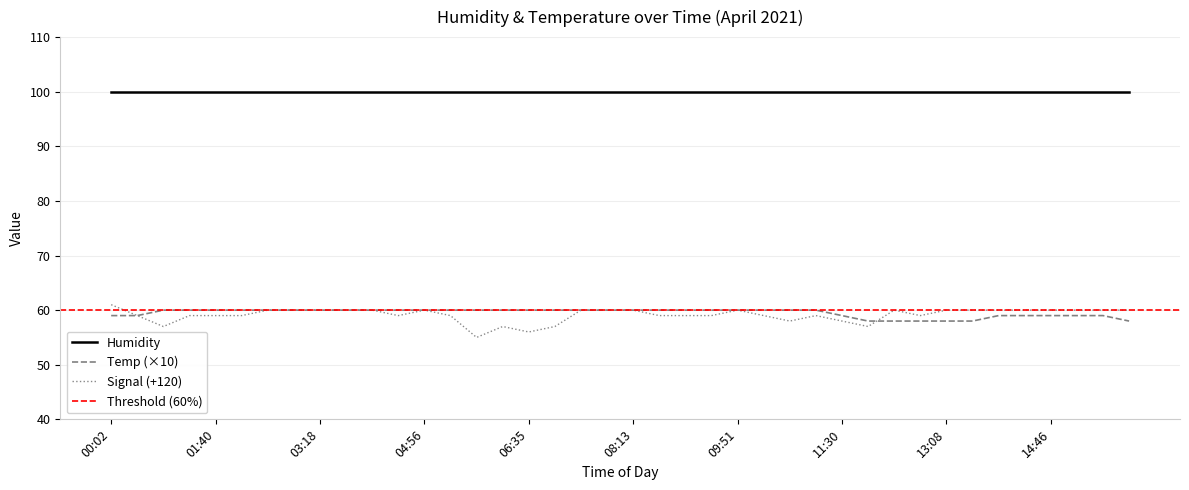

The value of Temp at 12:43 is 22. True or false?

False